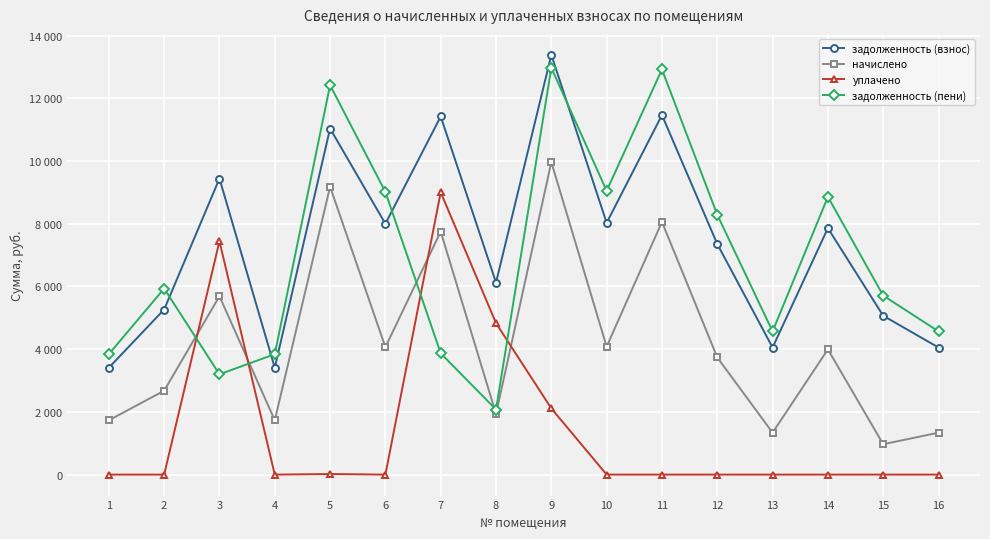

True or false: задолженность (взнос) has more than 1 interior local peaks.

True